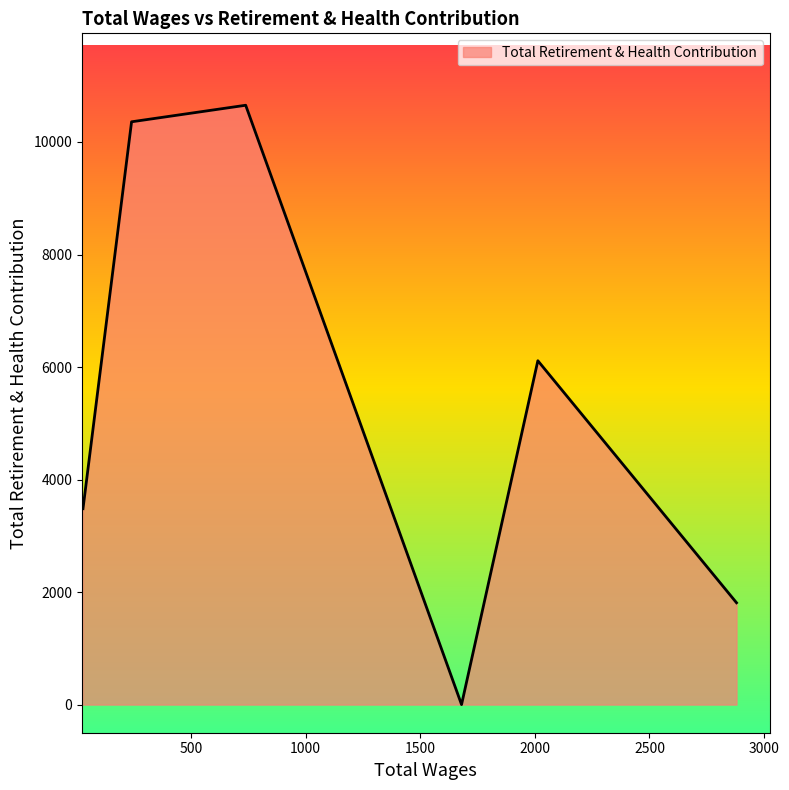

What is the average value?

5403